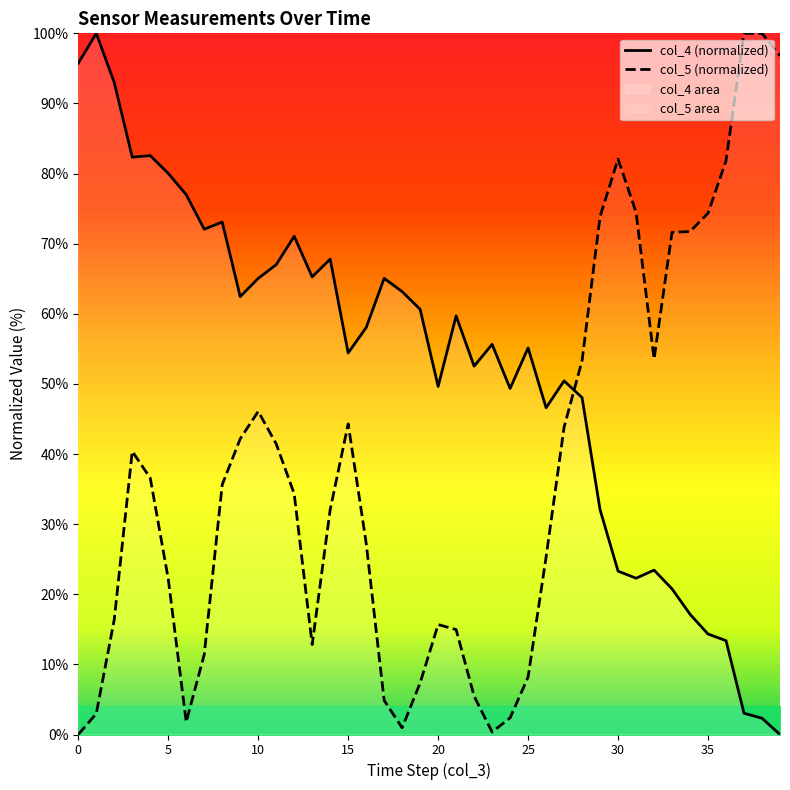

The col_4 (normalized) series shows 95.7 at 0. True or false?

True